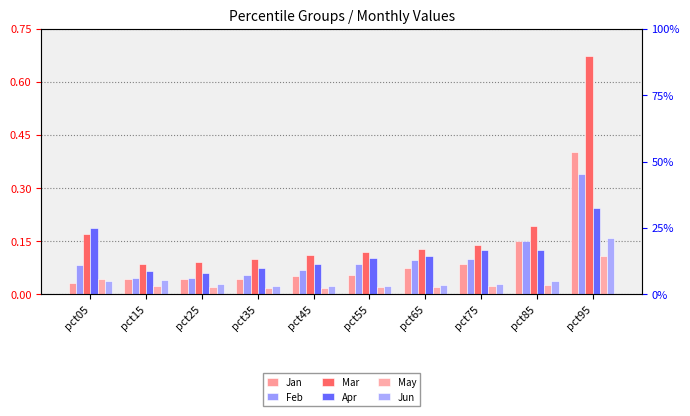

Which category has the lowest value in the May series?

pct35